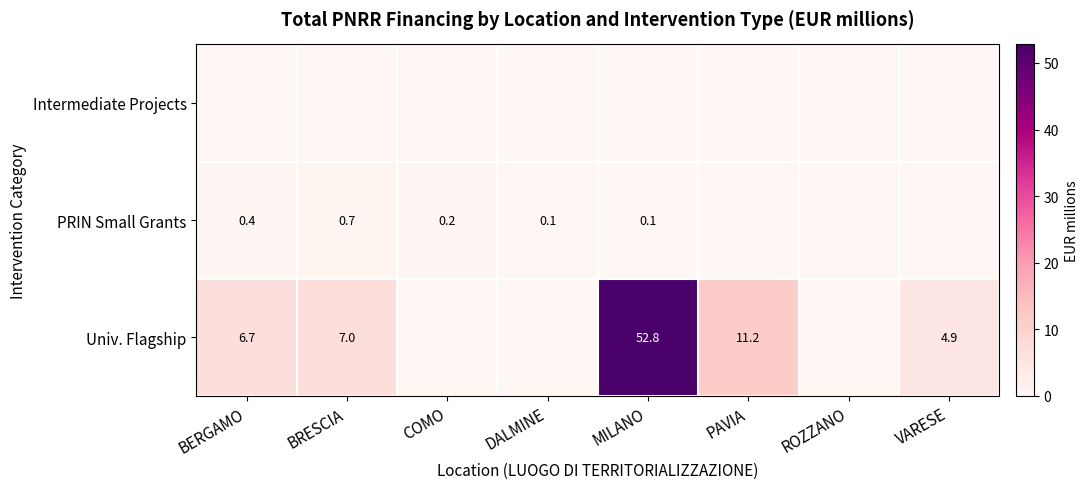

What is the average value of the PRIN Small Grants series?

0.2